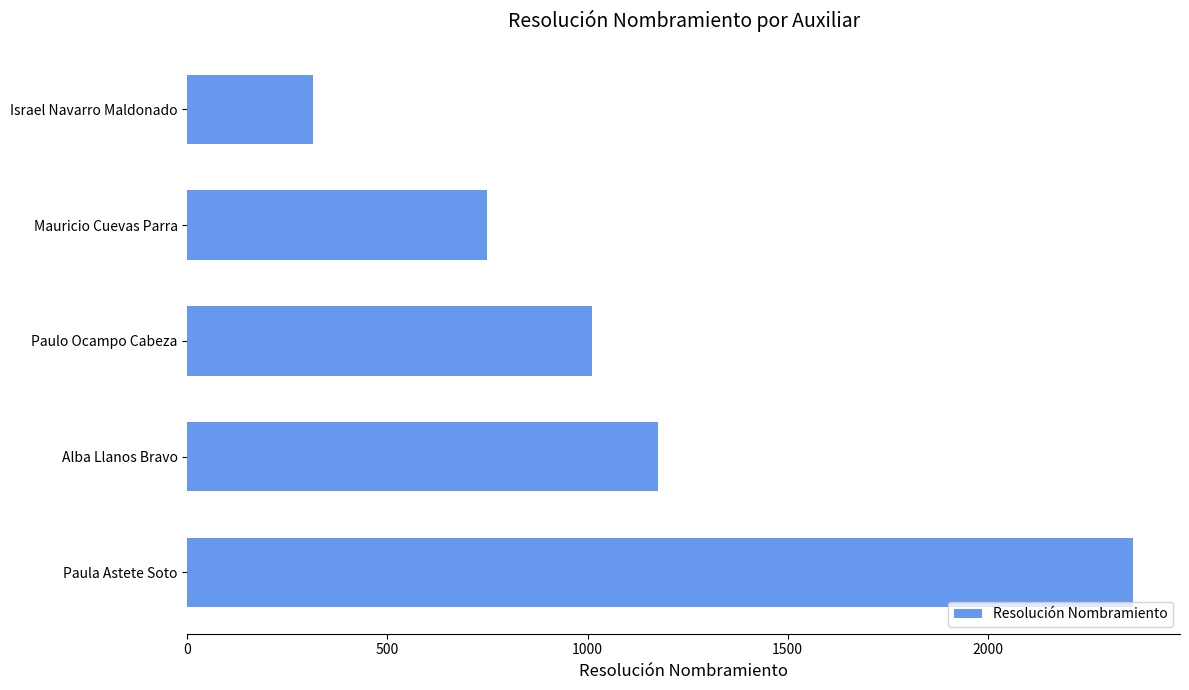

What is the smallest value displayed?

313